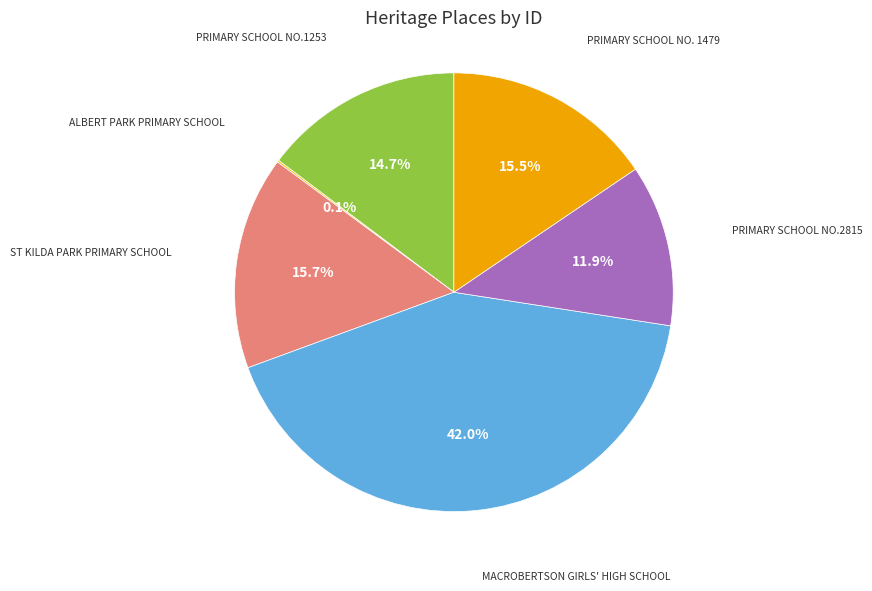

Which category has the biggest portion of the pie?

MACROBERTSON GIRLS' HIGH SCHOOL